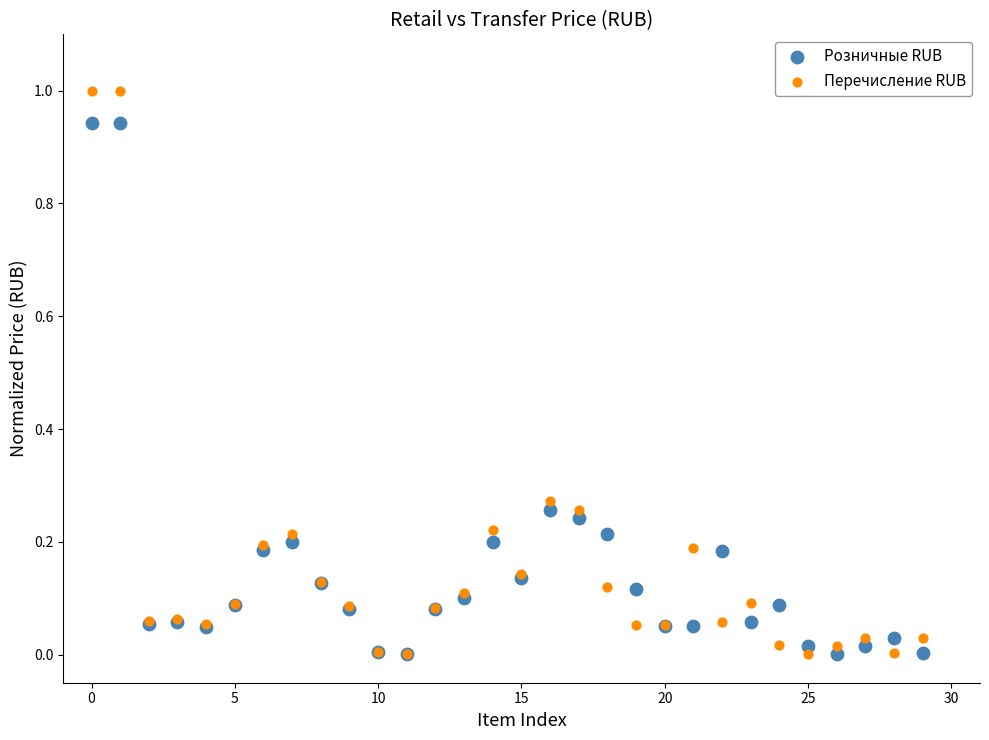

Which series contains the highest Y value?

Перечисление RUB